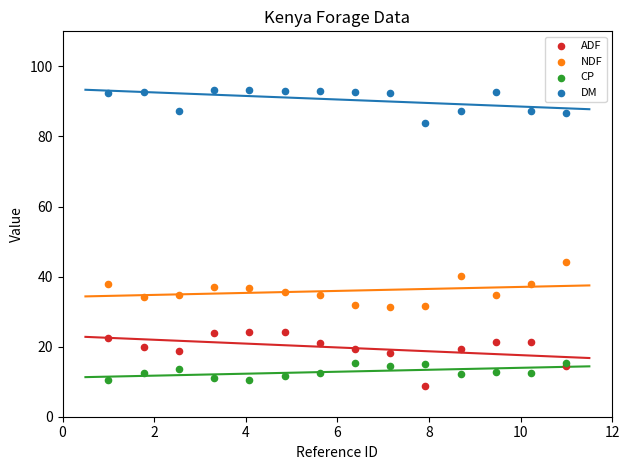

Which series reaches the maximum Y coordinate?

DM